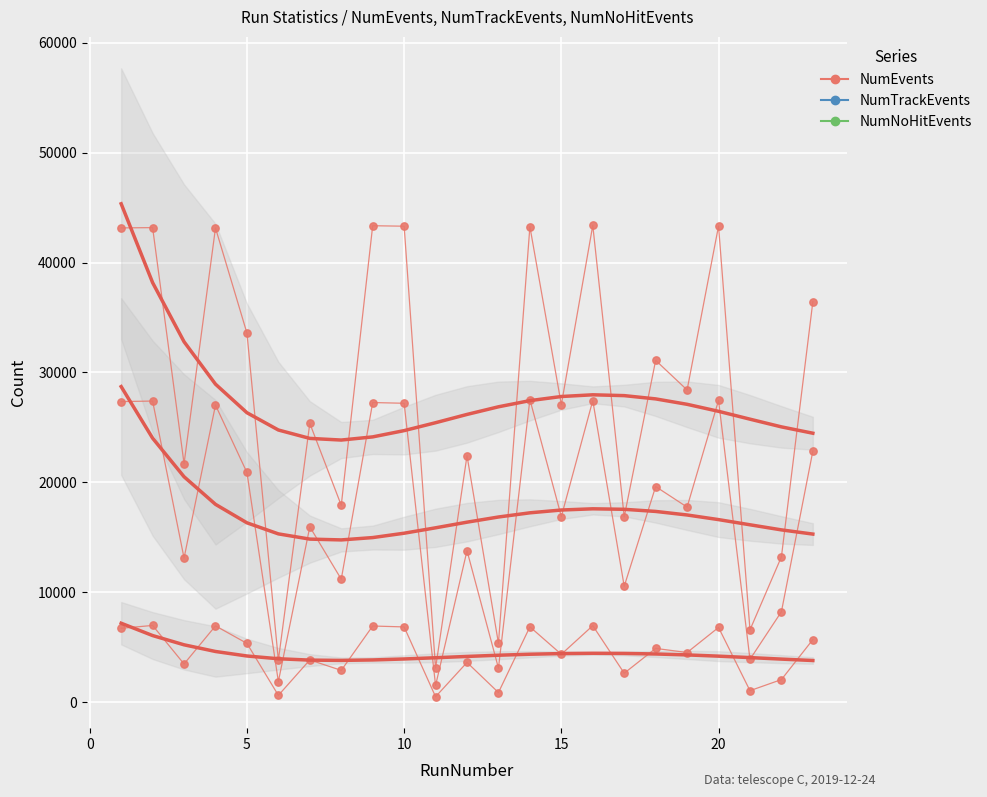

Which series reaches the minimum Y coordinate?

NumNoHitEvents